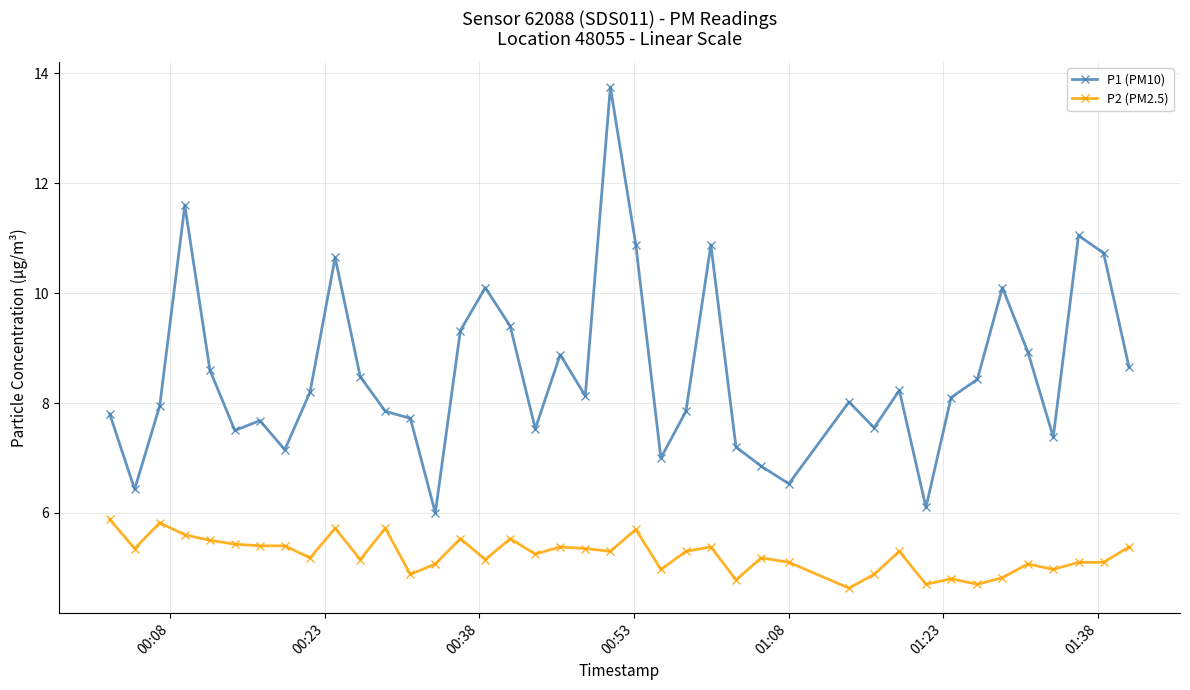

List the series in order of their overall mean, highest first.

P1 (PM10), P2 (PM2.5)